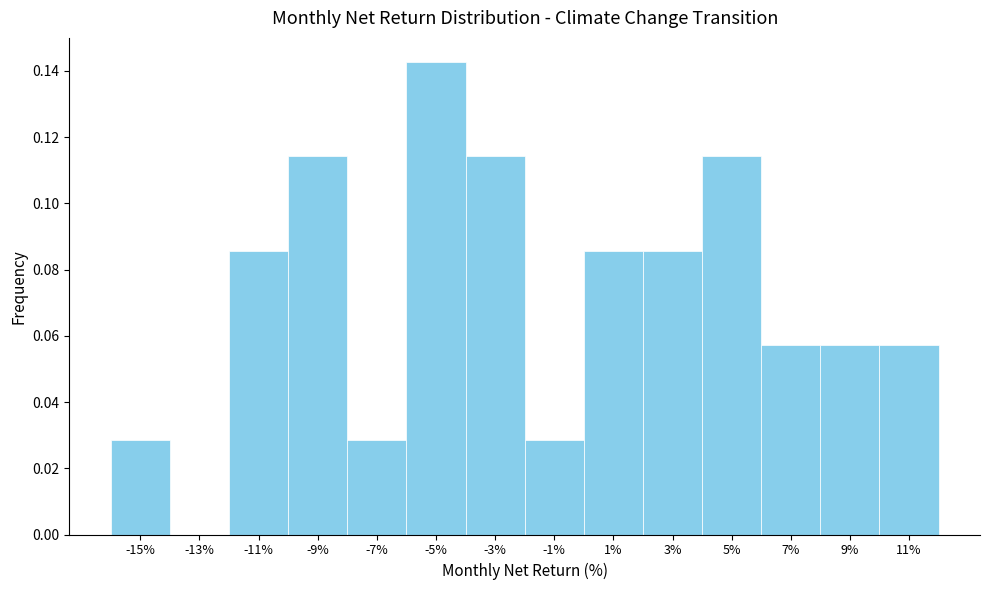

How tall is the bar that spans 4 to 6 on the x-axis? The values are not printed on the chart, so give them approximately, as read against the axis.

0.114